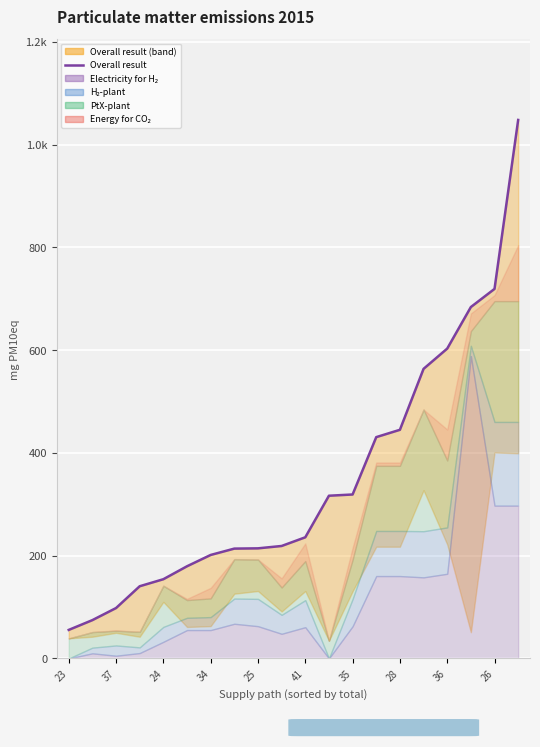

The value at 26 is 719.2. True or false?

True